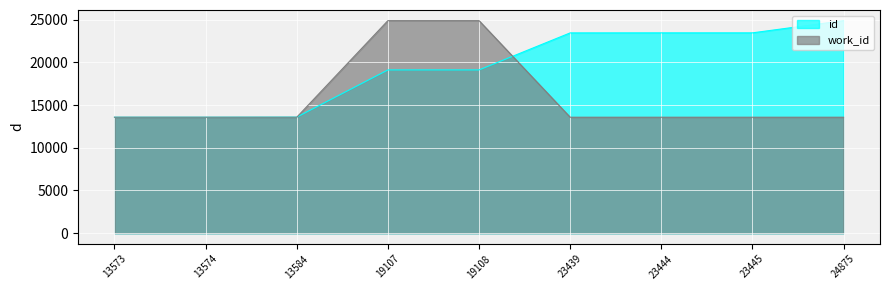

True or false: work_id has a value of 5052.7 at 24875.

False